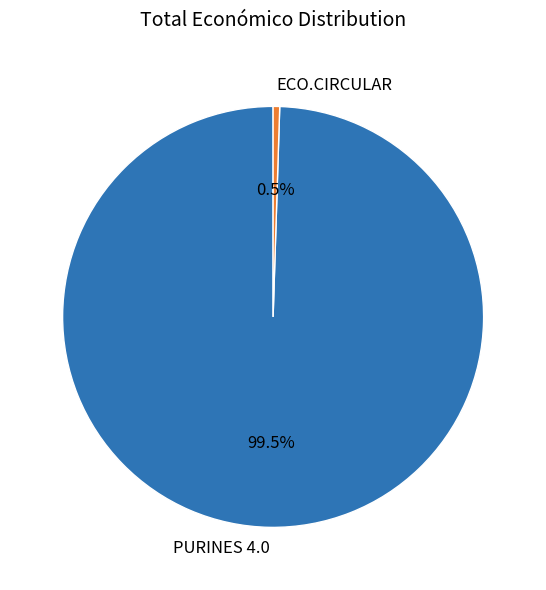

Do ECO.CIRCULAR and PURINES 4.0 together represent more than half of the pie?

Yes